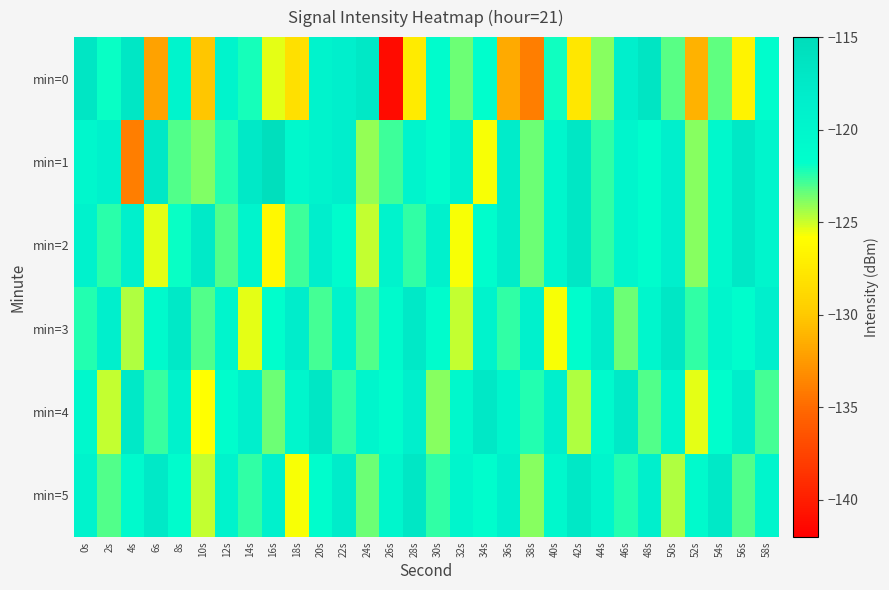

Which series changed the most between 16s and 40s?

min=2